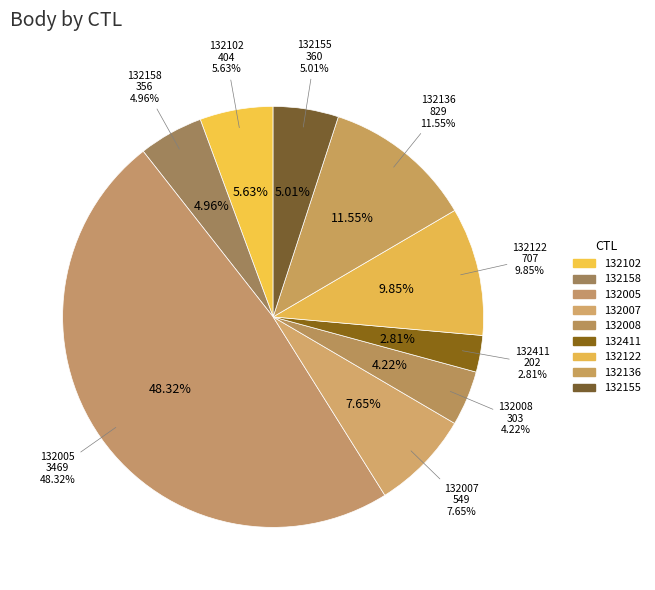

To the nearest percent, what portion does 132136 represent?

12%